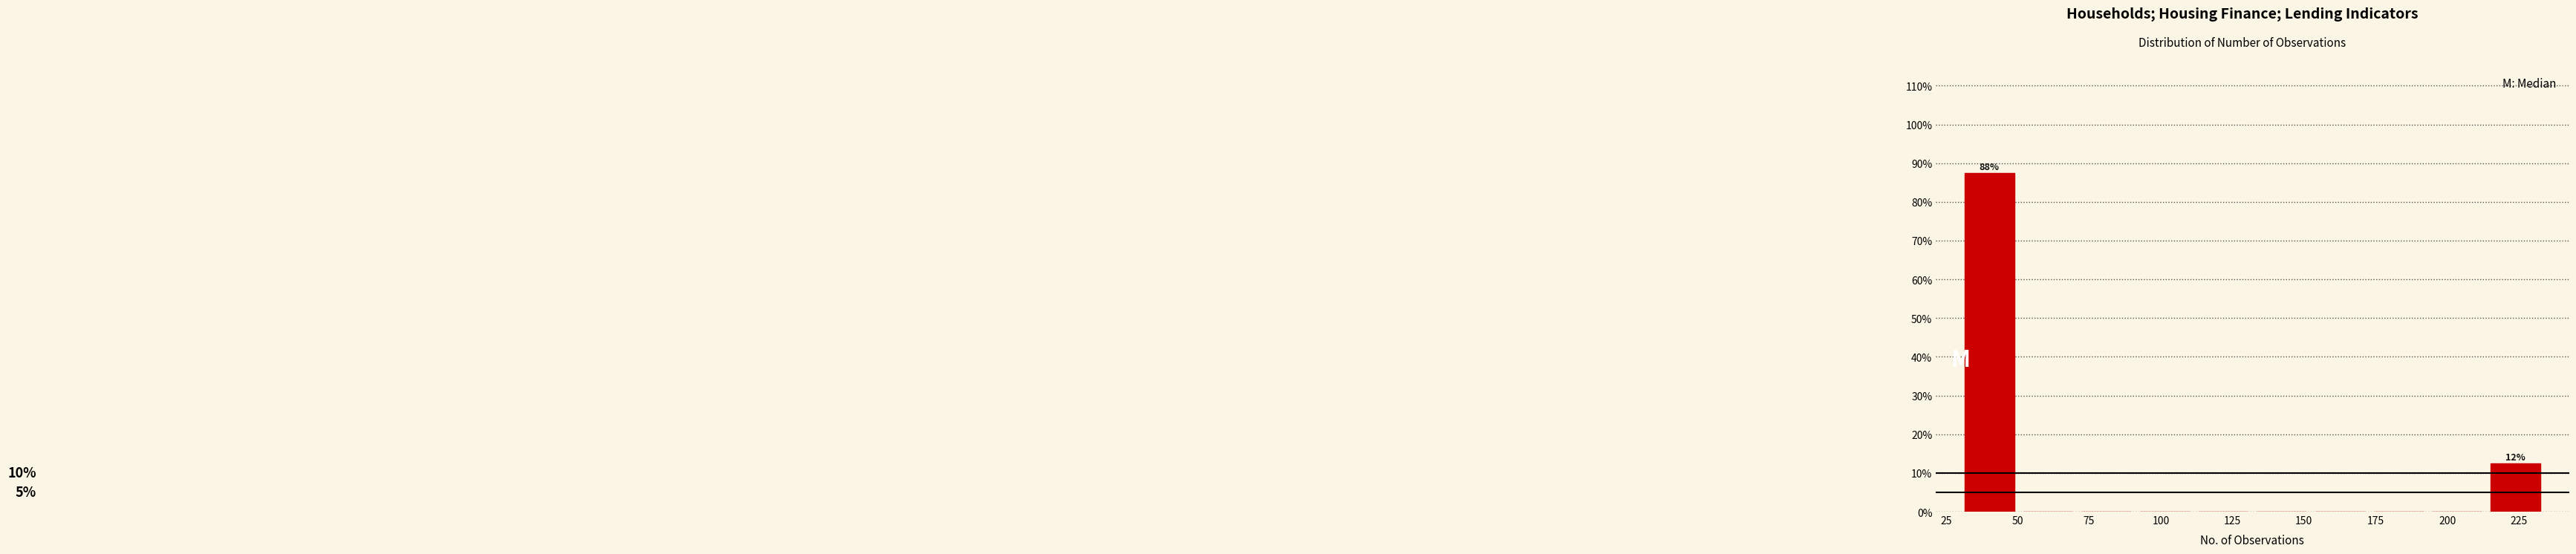

Over which range of the x-axis is the bar tallest?

30 to 50